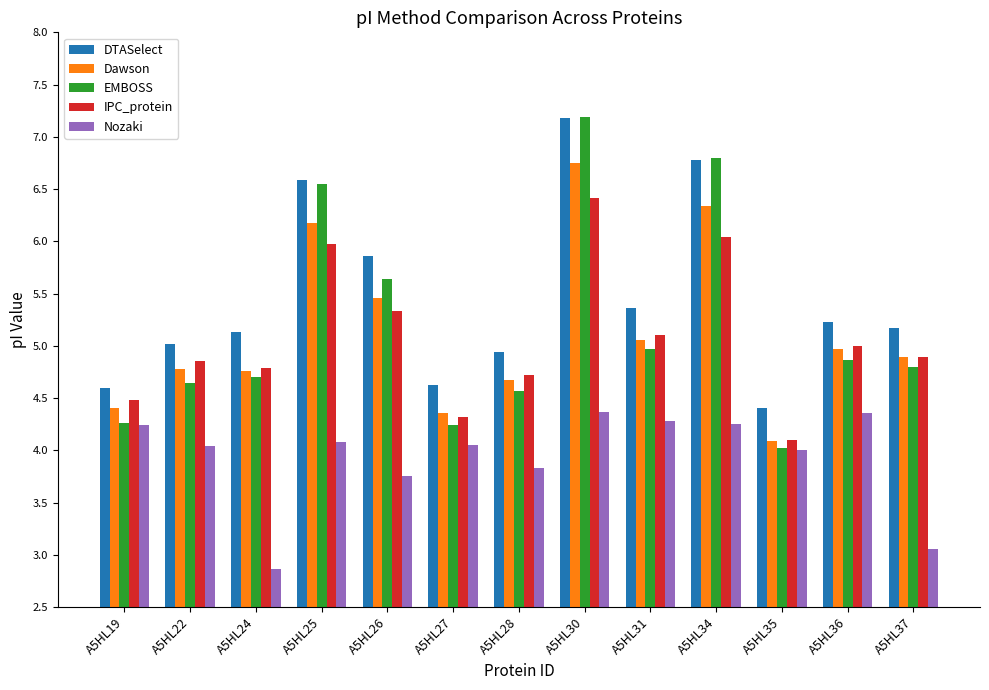

What is the difference between the DTASelect values at A5HL25 and A5HL37?

1.4